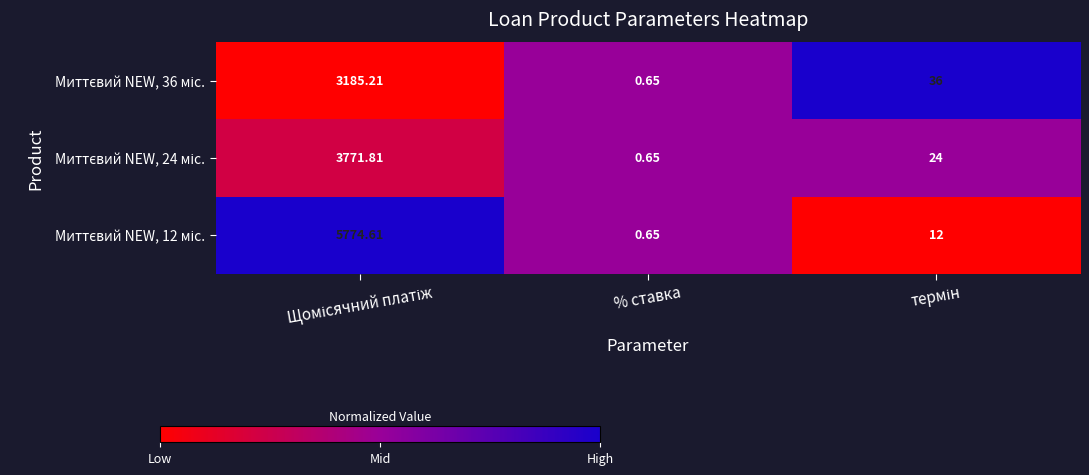

Which category has the lowest value across all series?

% ставка